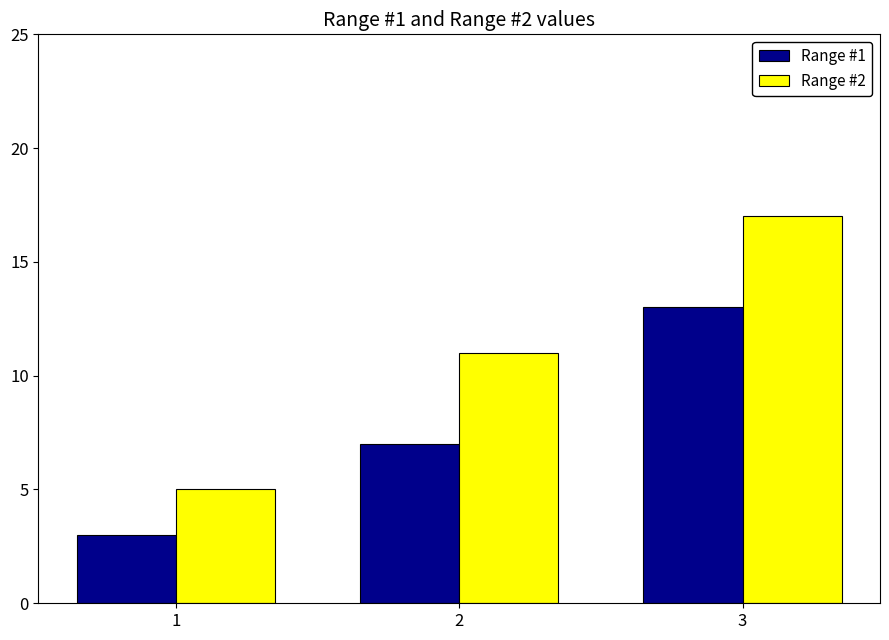

What are all the series names shown in the legend?

Range #1, Range #2